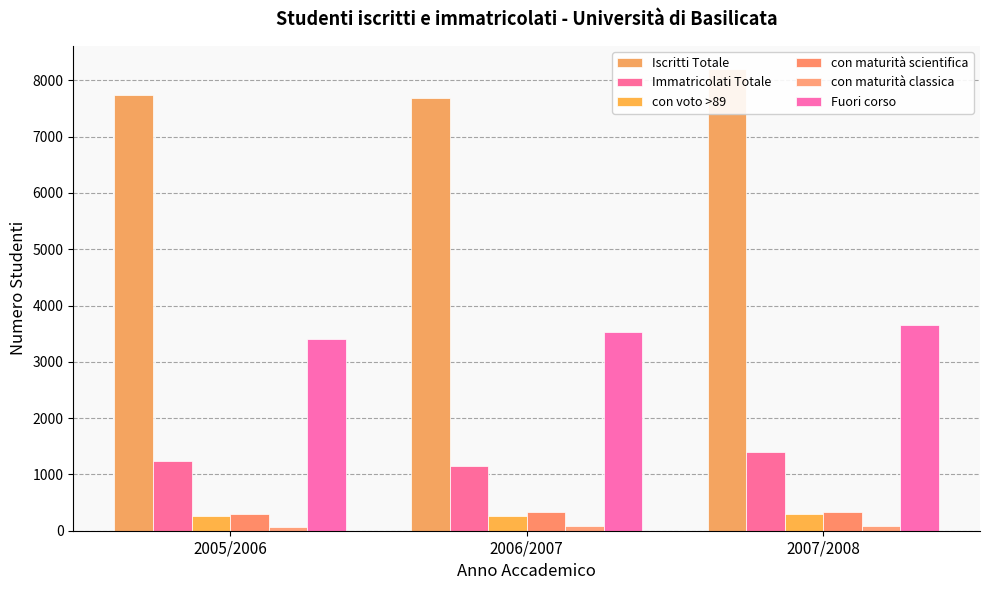

What is the lowest value of the Fuori corso series?

3406